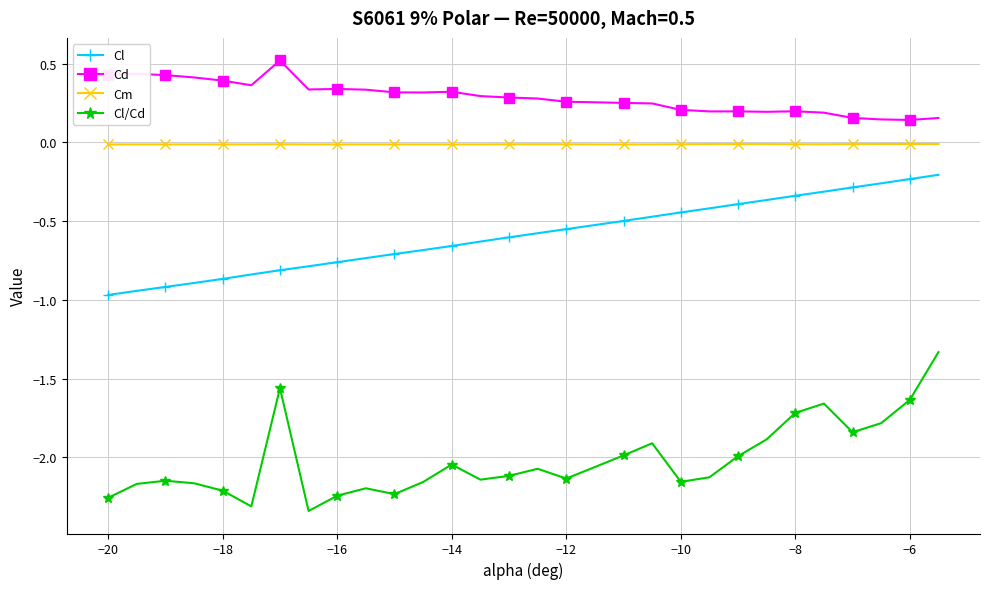

Which series has the largest total across all categories?

Cd